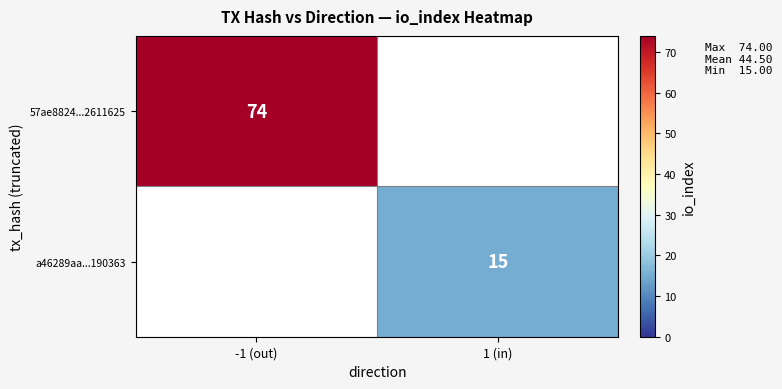

Is it true that 57ae8824...2611625 equals 74 at -1 (out)?

True